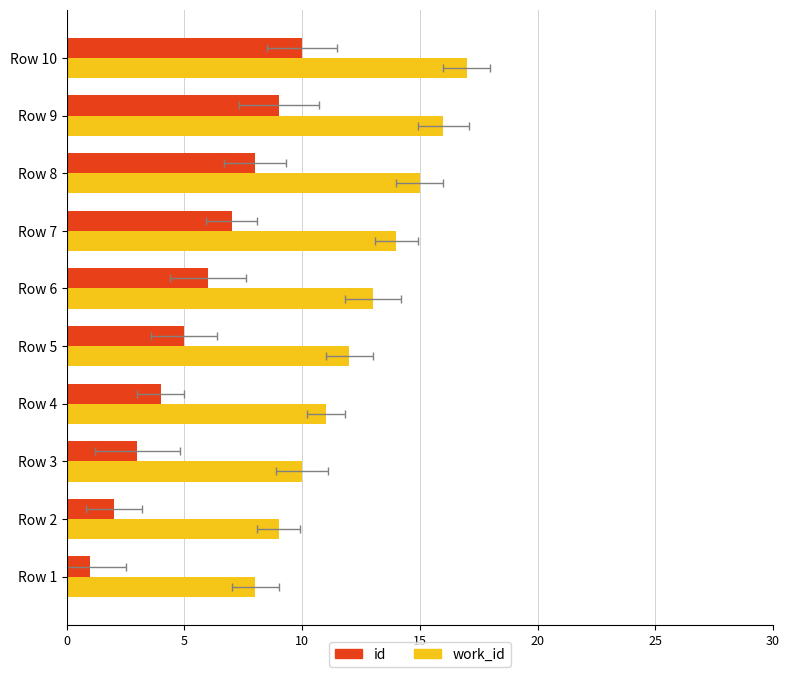

How many values in the work_id series are below 13?

5